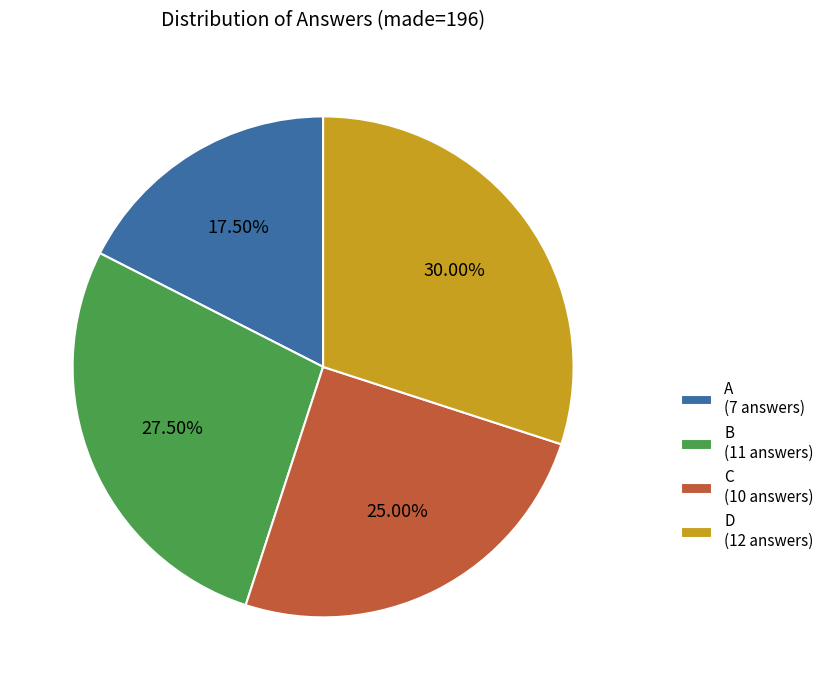

Do B (11 answers) and C (10 answers) together represent more than half of the pie?

Yes